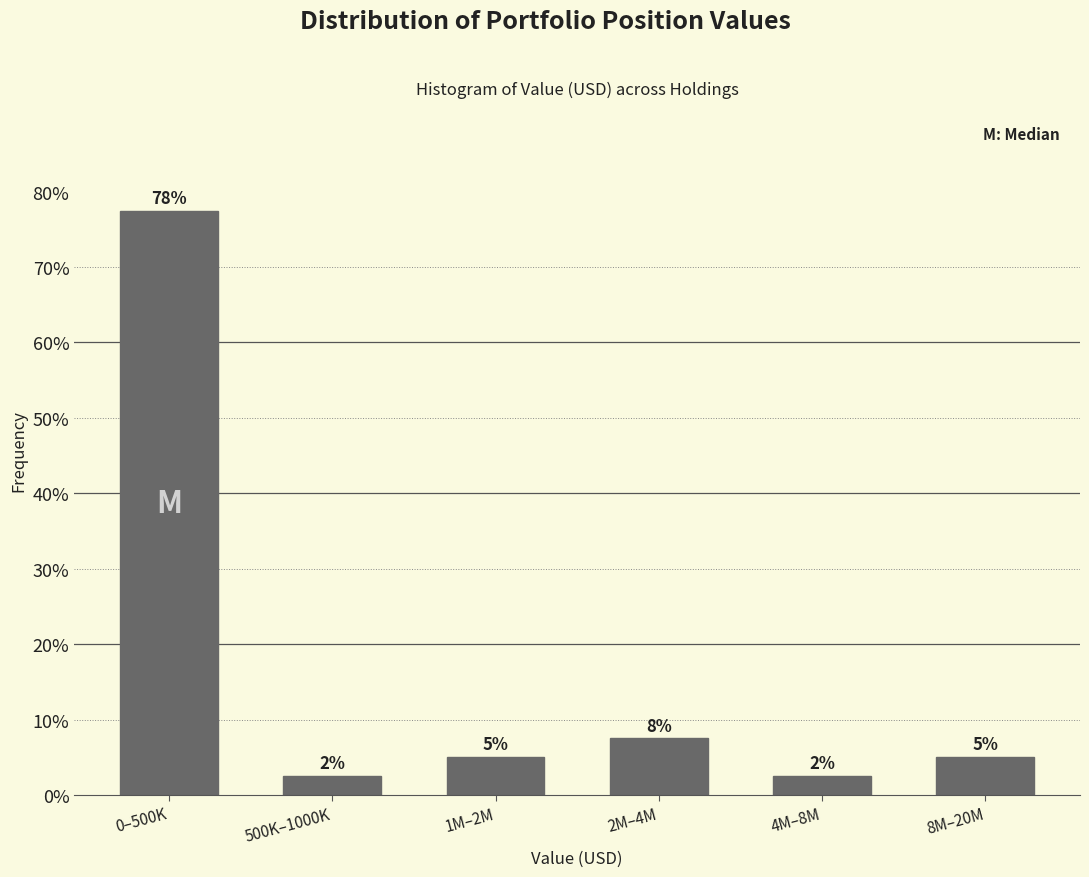

Does the chart contain any negative values?

No